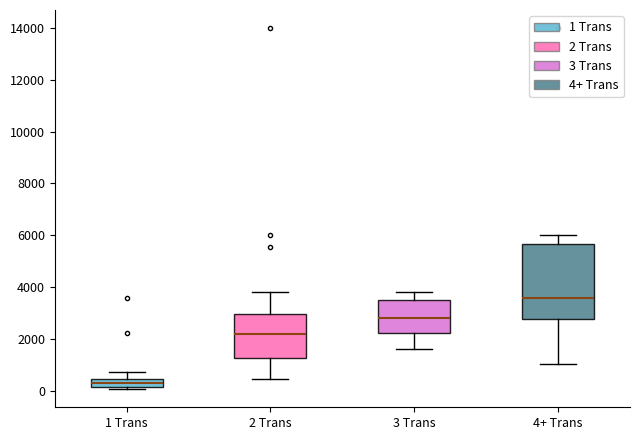

Reading left to right, transcribe this box plot: for each box, give where its median line is, the range the box spans, and where its two whiskers end, as read against the y-axis. The values are not printed on the chart, so give them approximately, as read against the axis.

1 Trans: median 400 (inside the box), box 200 to 400, whiskers 0 to 800
2 Trans: median 2200, box 1200 to 3000, whiskers 400 to 3800
3 Trans: median 2800, box 2200 to 3600, whiskers 1600 to 3800
4+ Trans: median 3600, box 2800 to 5600, whiskers 1000 to 6000